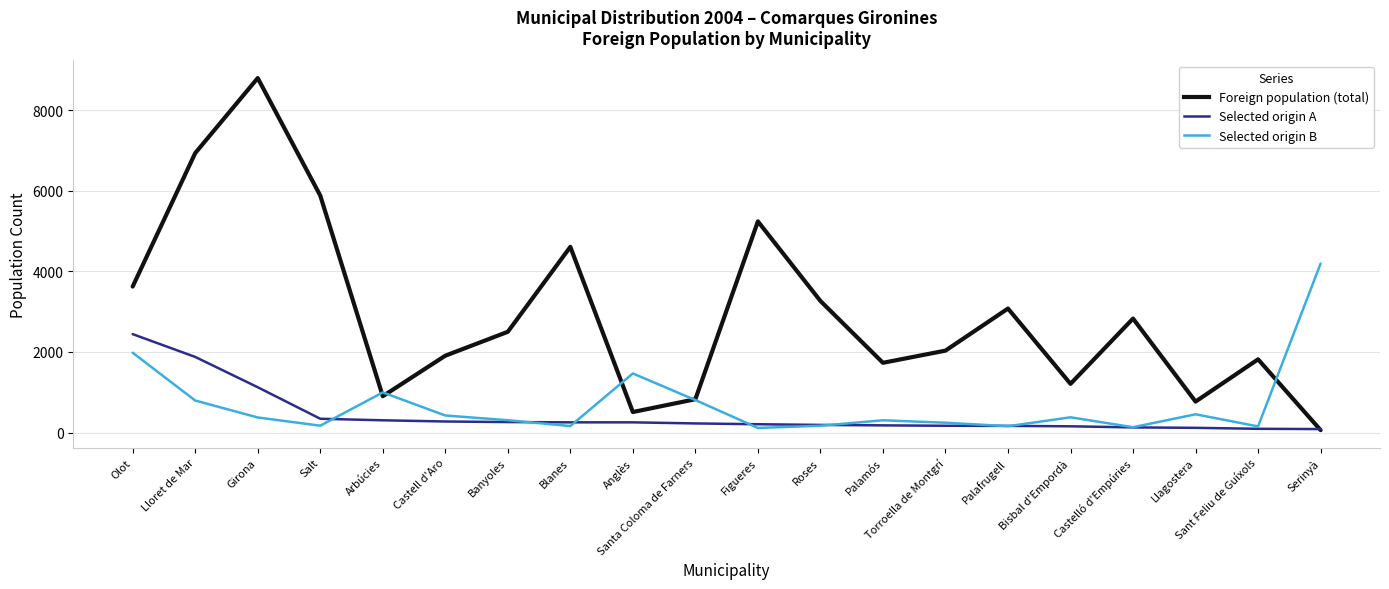

What is the spread (max minus min) of values at Banyoles?

2239